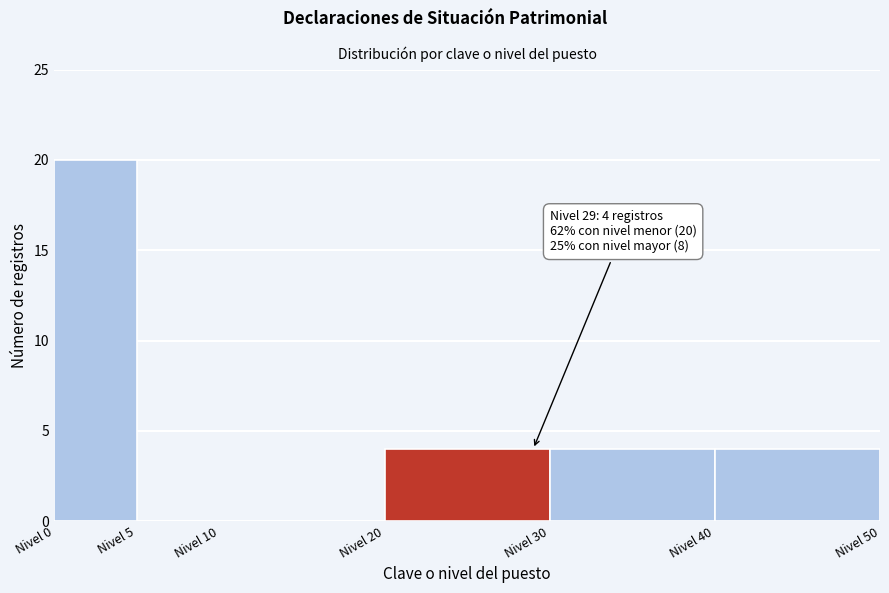

Which range on the x-axis has the tallest bar?

0 to 5